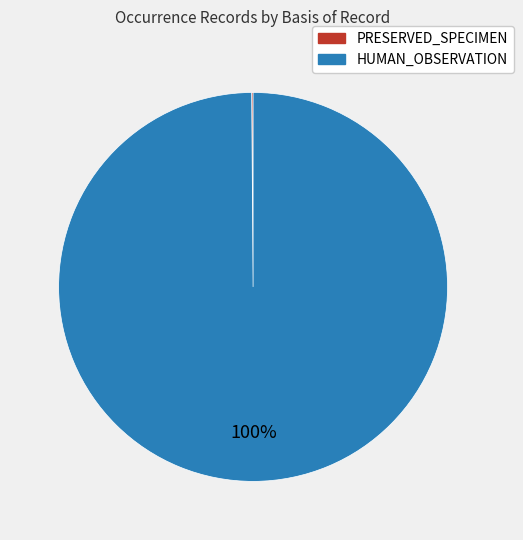

What percentage is the HUMAN_OBSERVATION slice, to the nearest percent?

100%